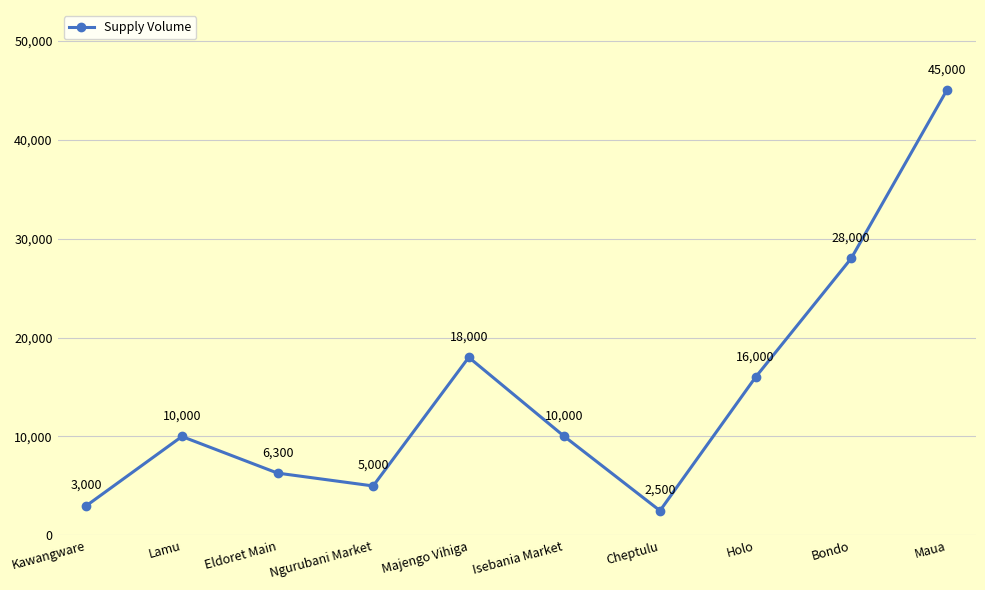

The value at Holo is 4495. True or false?

False